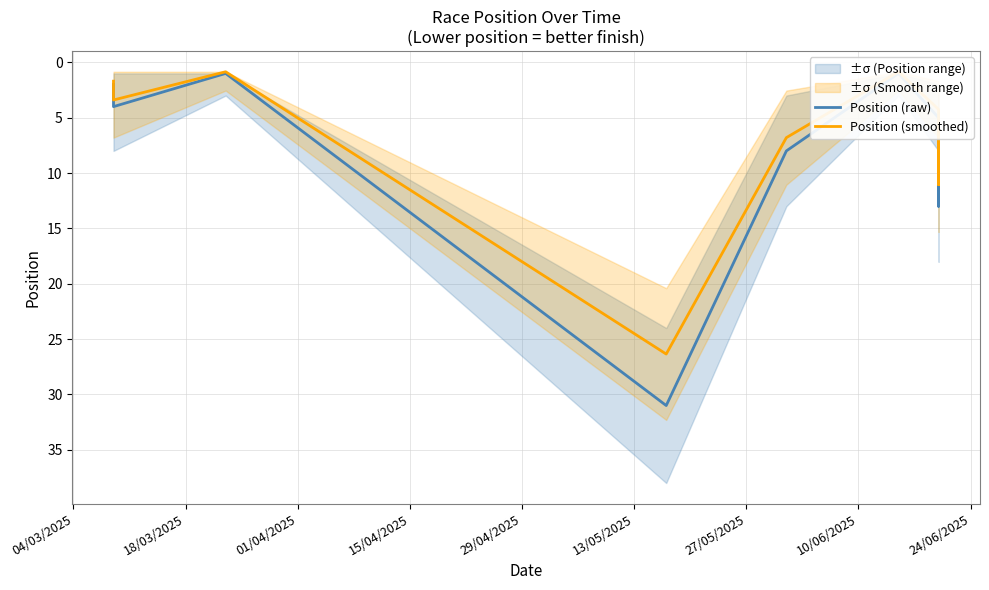

Does the chart have visible grid lines?

Yes